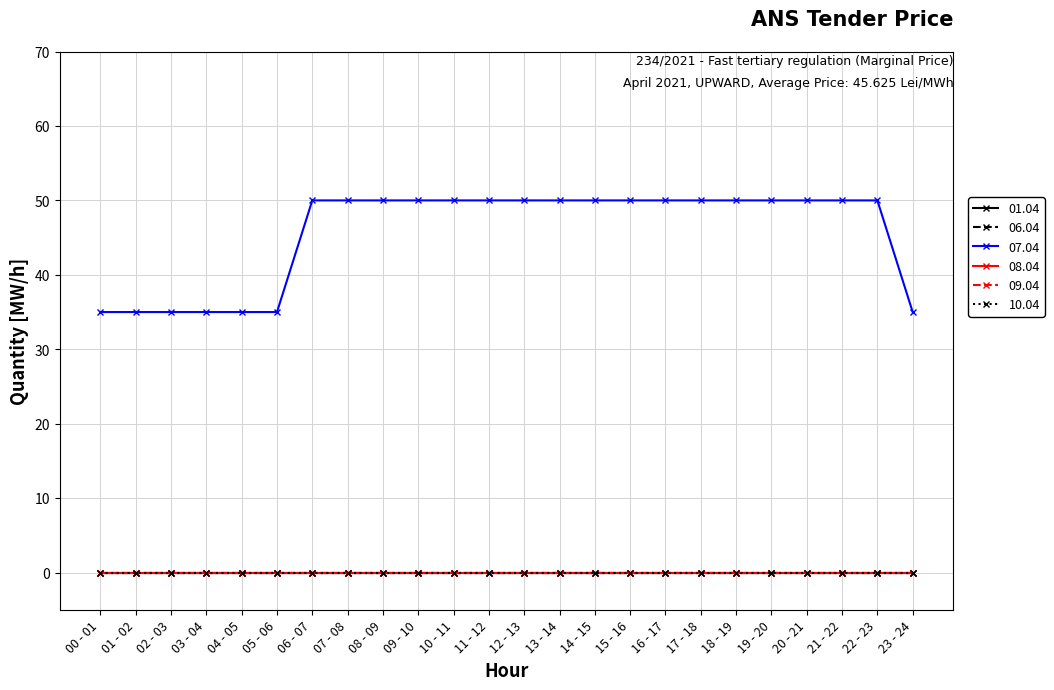

List the series in order of their peak value, highest first.

07.04, 01.04, 06.04, 08.04, 09.04, 10.04